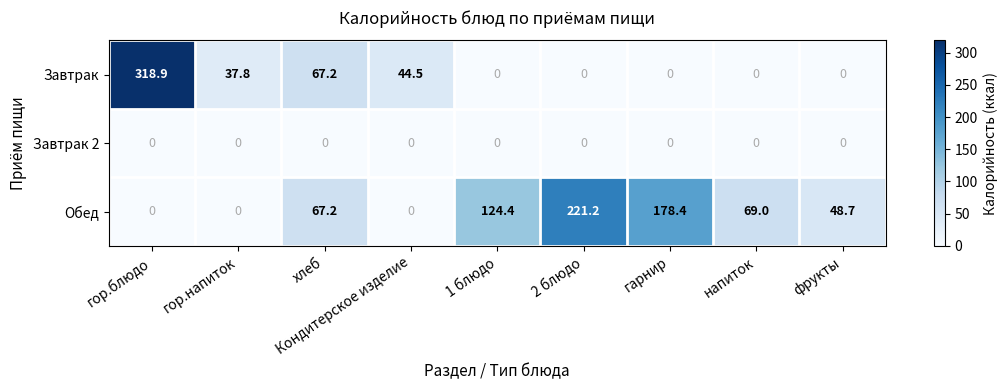

Which series has the largest total across all categories?

Обед